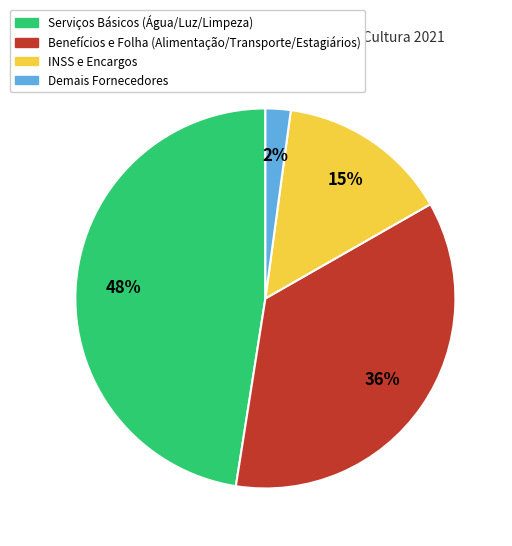

To the nearest percent, what is the average slice percentage?

25%